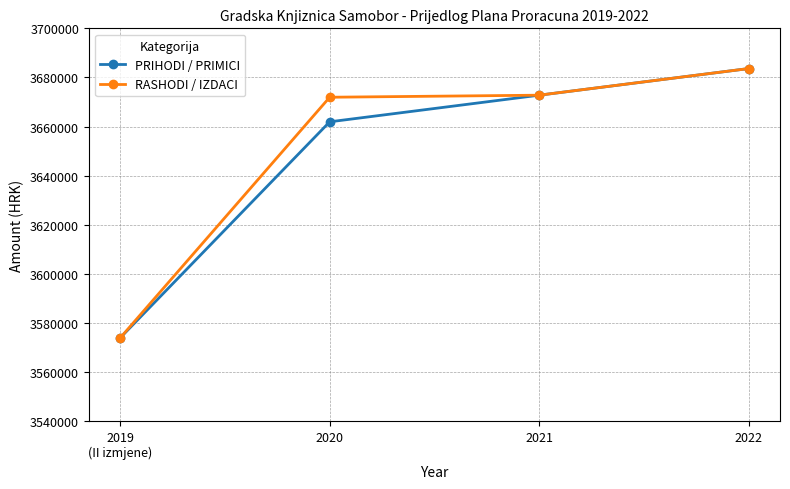

Reading right to left, extract all data points from this chart.

PRIHODI / PRIMICI: 2022=3683623	2021=3672787	2020=3661951	2019
(II izmjene)=3574025
RASHODI / IZDACI: 2022=3683623	2021=3672787	2020=3671951	2019
(II izmjene)=3574025